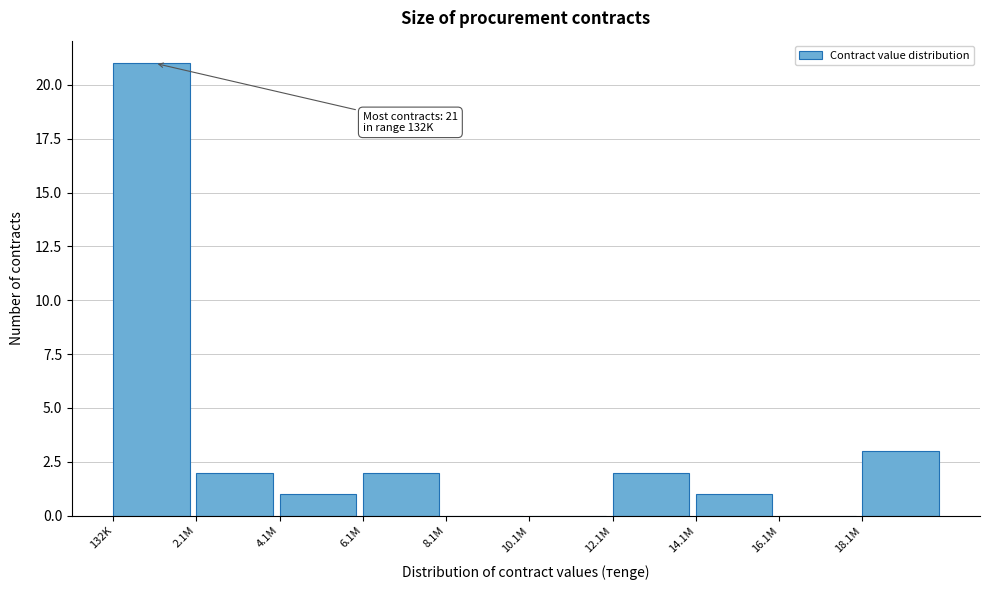

Reading left to right, extract all data points from this chart.

132K=21	2.1M=2	4.1M=1	6.1M=2	8.1M=0	10.1M=0	12.1M=2	14.1M=1	16.1M=0	18.1M=3